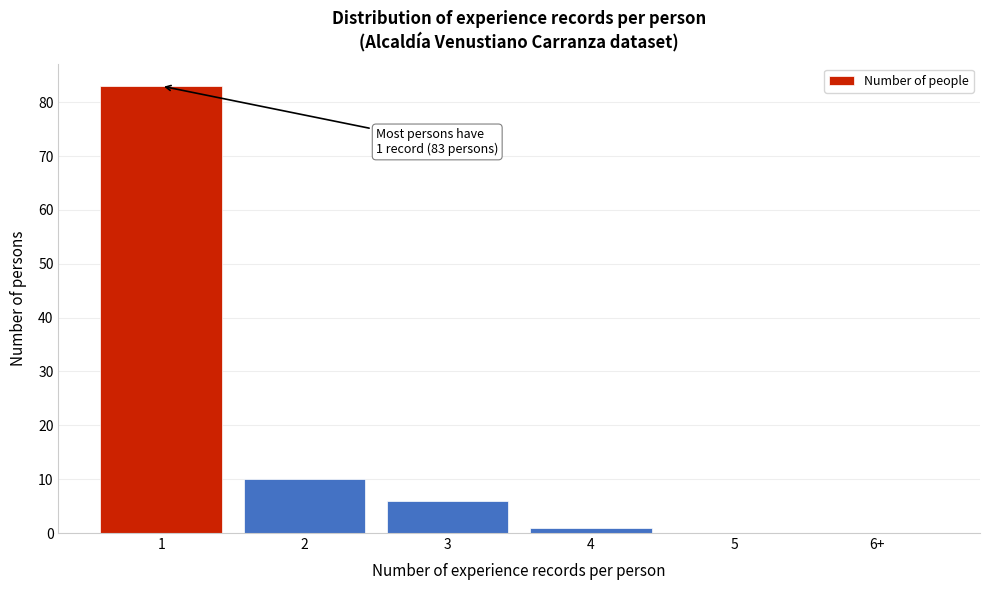

Reading right to left, extract all data points from this chart.

6+=0	5=0	4=1	3=6	2=10	1=83